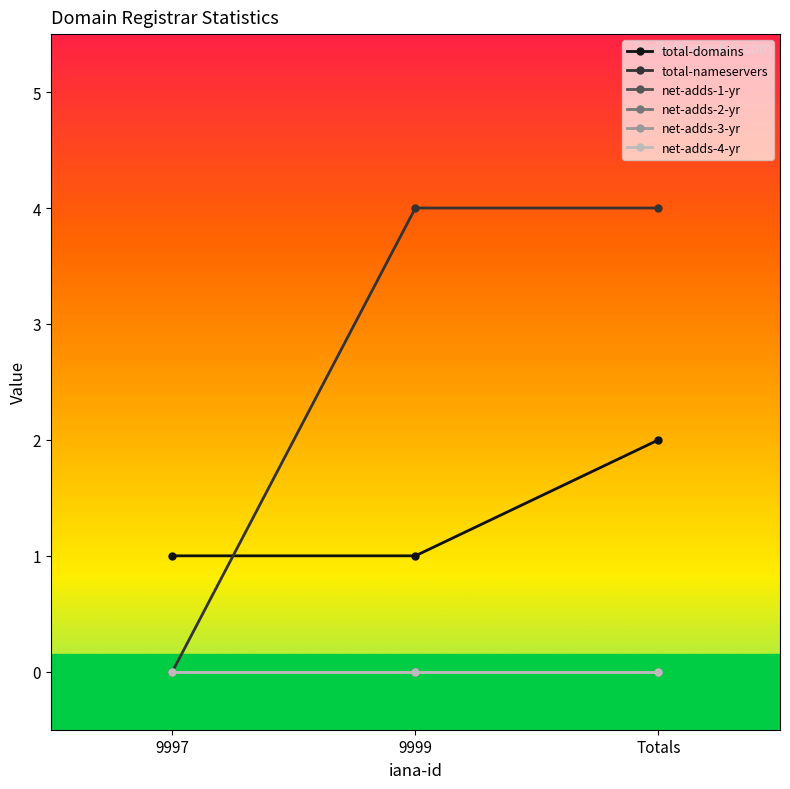

Is it true that net-adds-4-yr equals 0 at Totals?

True